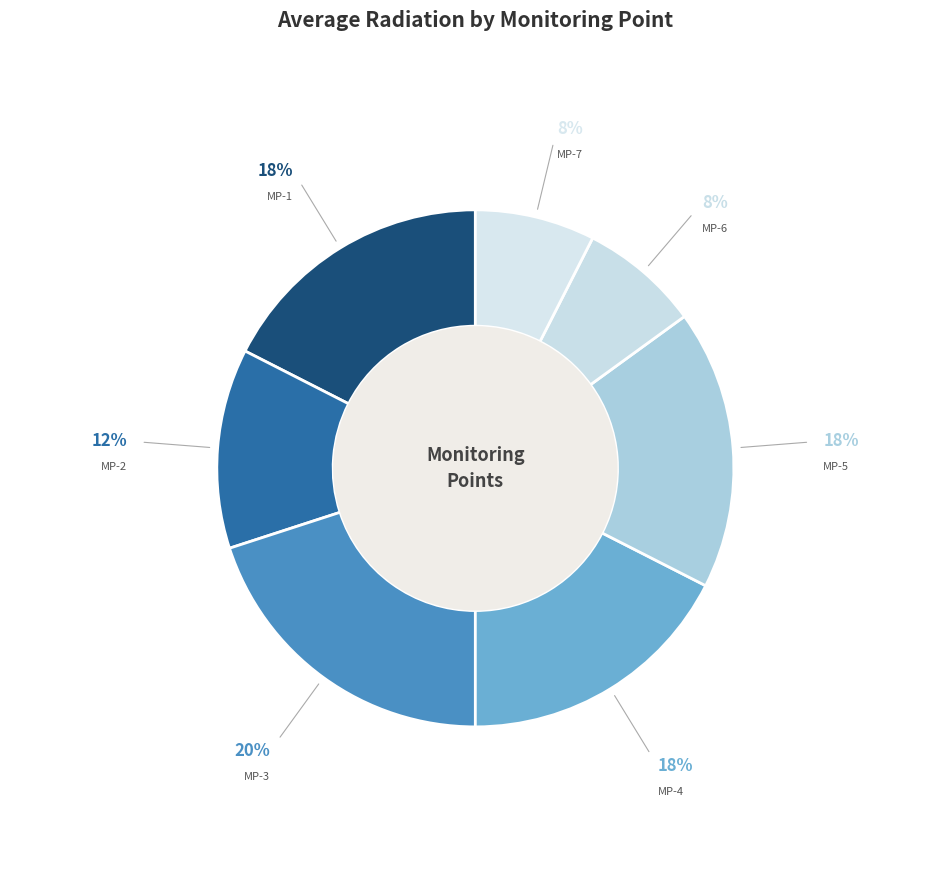

Which category has the smallest portion of the pie?

MP-6